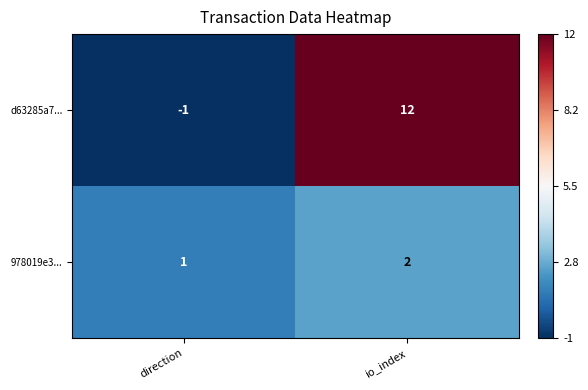

At which category is the sum across all series the highest?

io_index